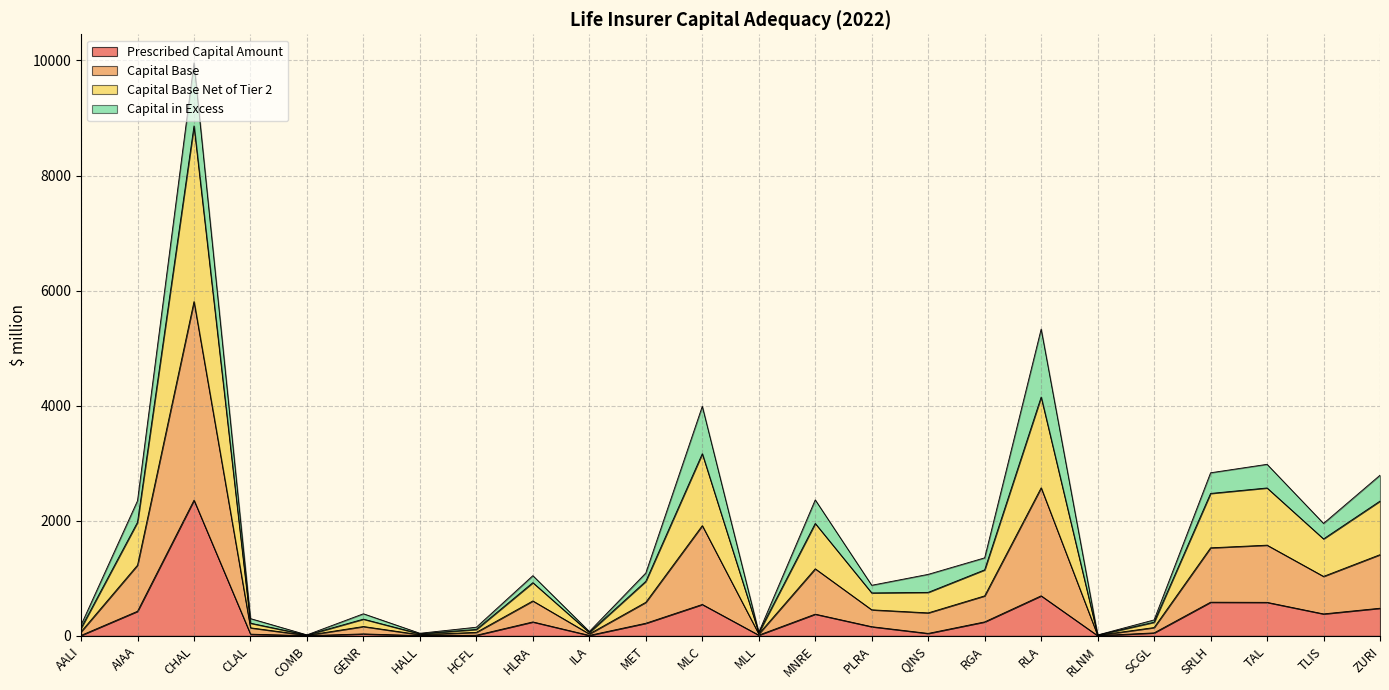

The value of Capital Base at HALL is 79.5. True or false?

False